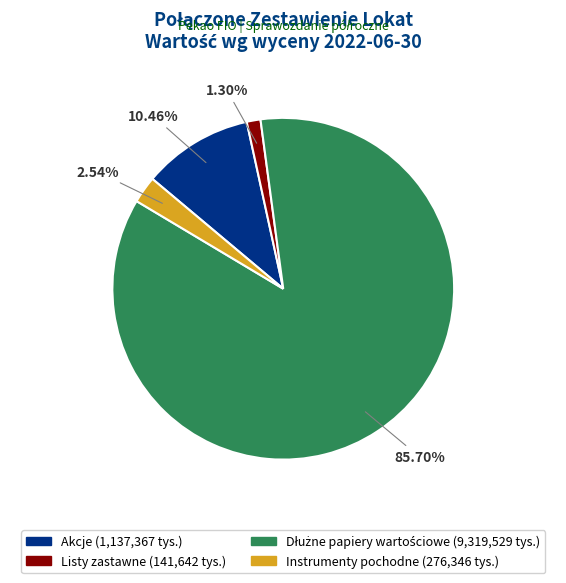

Which slice is the smallest?

Listy zastawne